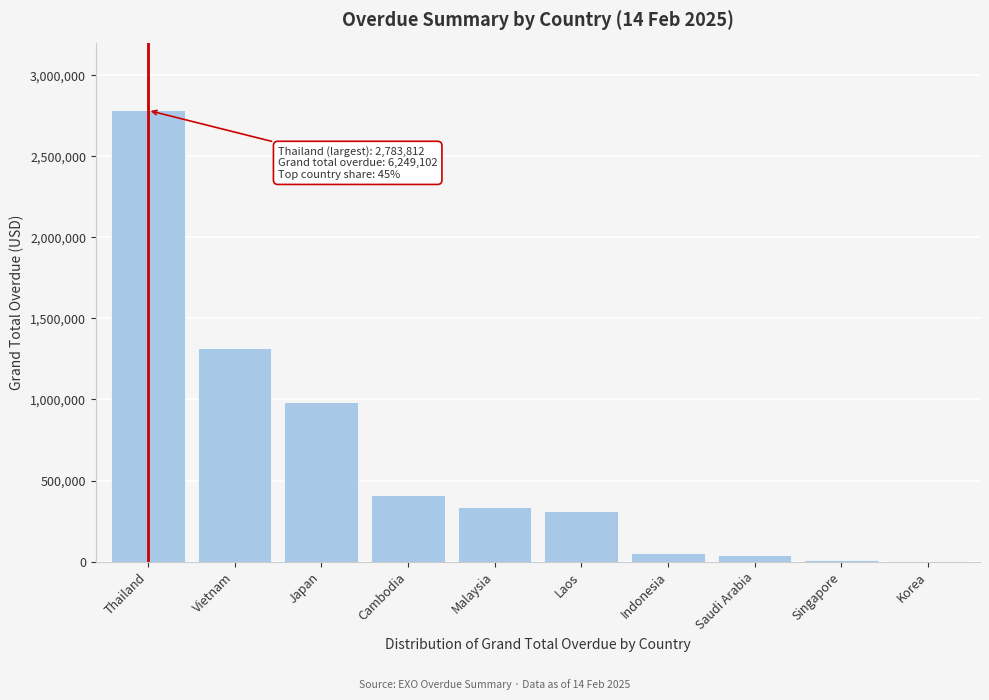

What is the greatest value displayed?

2783811.7